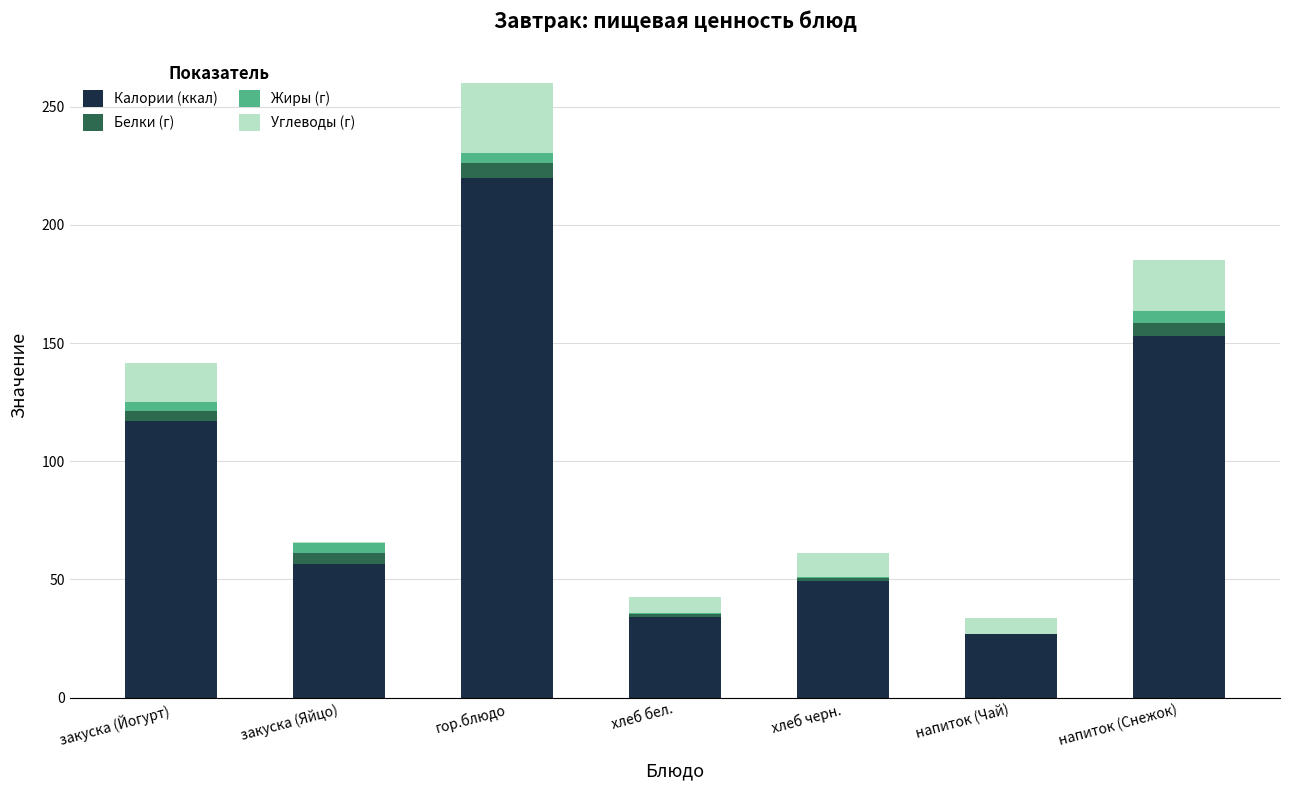

At which category is the sum across all series the highest?

гор.блюдо